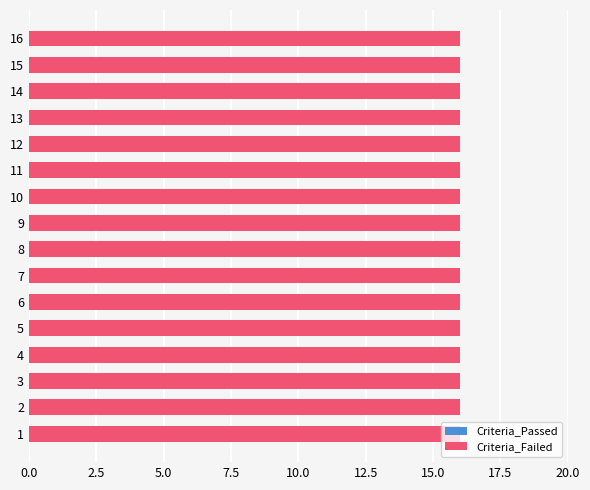

Rank the series by their average value, from lowest to highest.

Criteria_Passed, Criteria_Failed